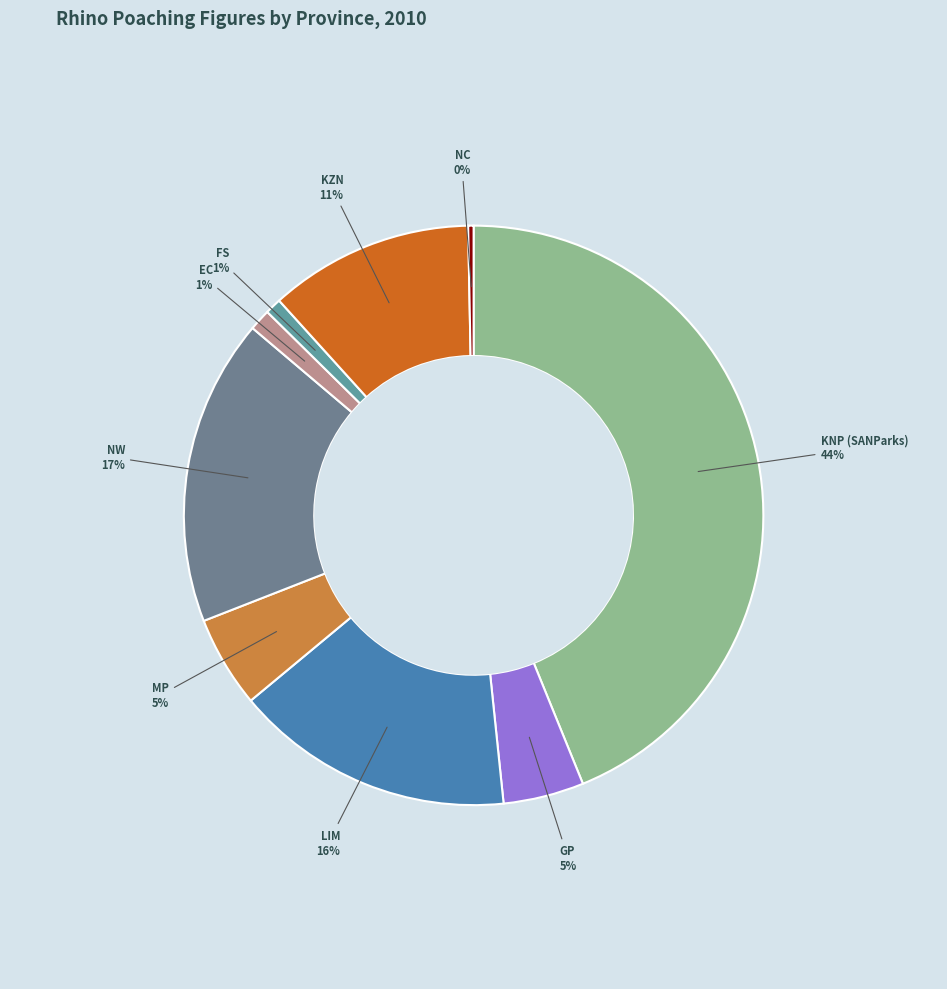

Count the number of slices in the pie.

9